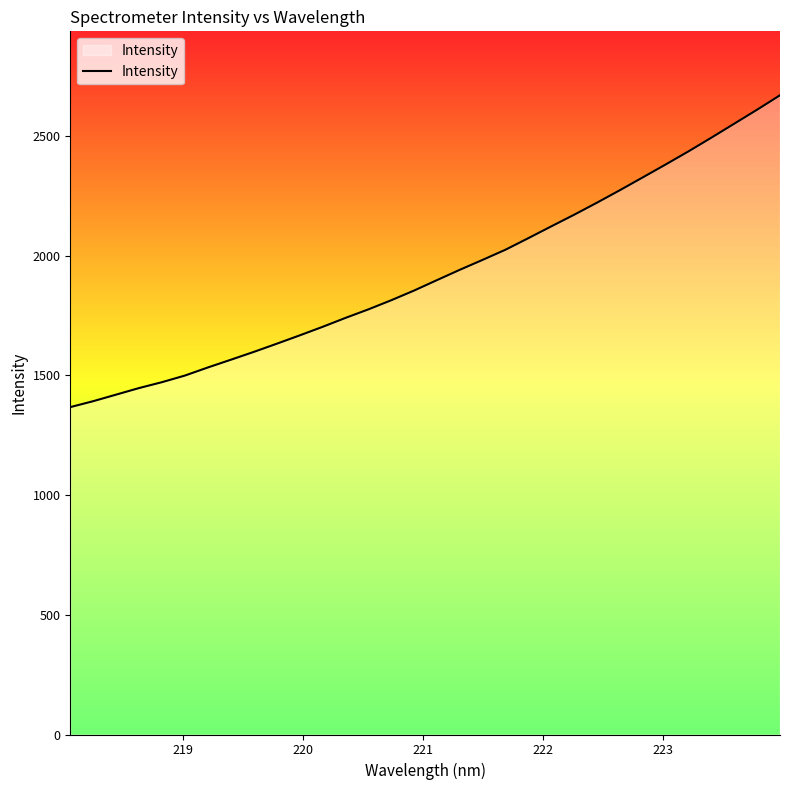

What is the difference between the maximum and minimum values?

1302.5